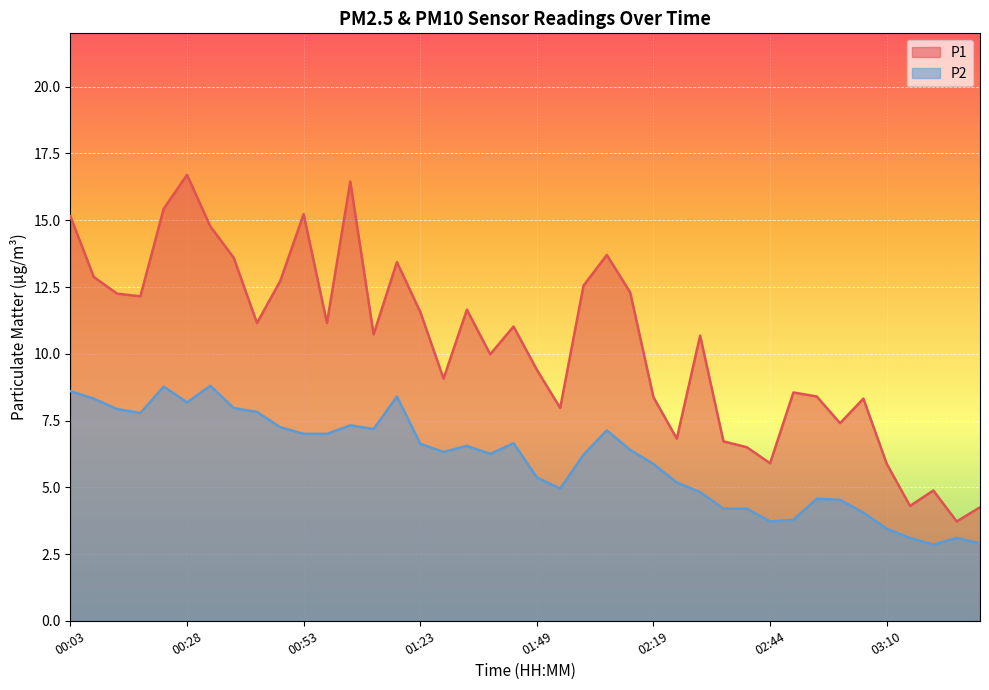

What is the smallest value displayed?

2.9